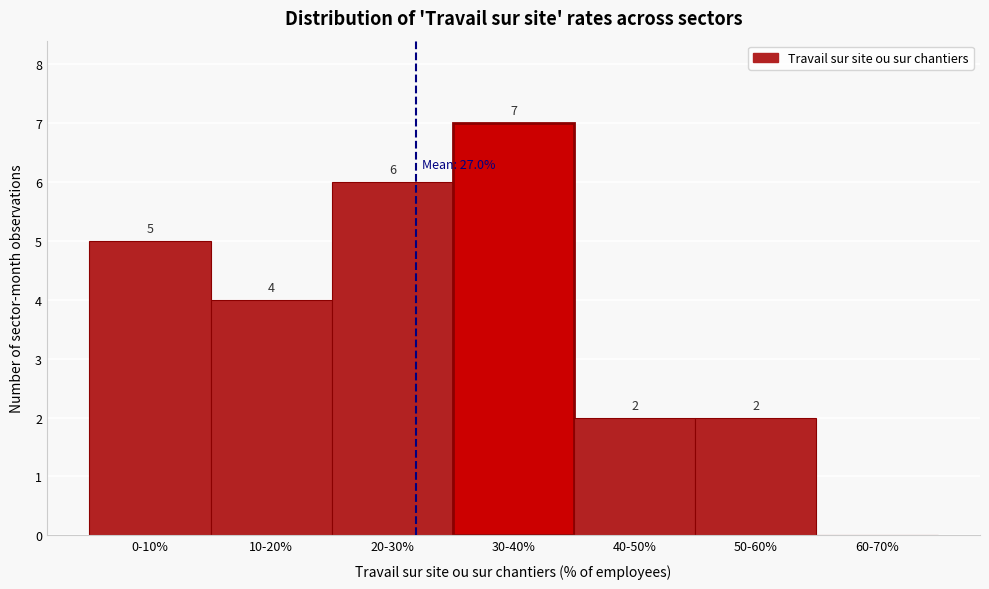

Reading left to right, transcribe all the data shown in this chart.

0-10%=5	10-20%=4	20-30%=6	30-40%=7	40-50%=2	50-60%=2	60-70%=0